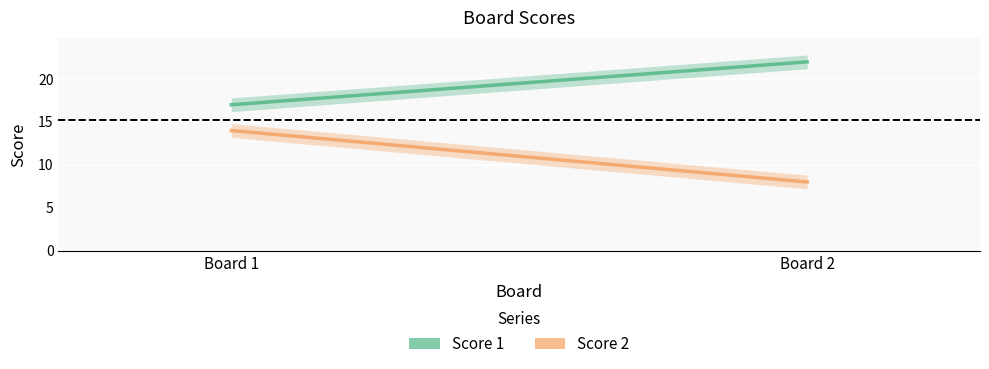

What is the spread (max minus min) of values at 1?

3